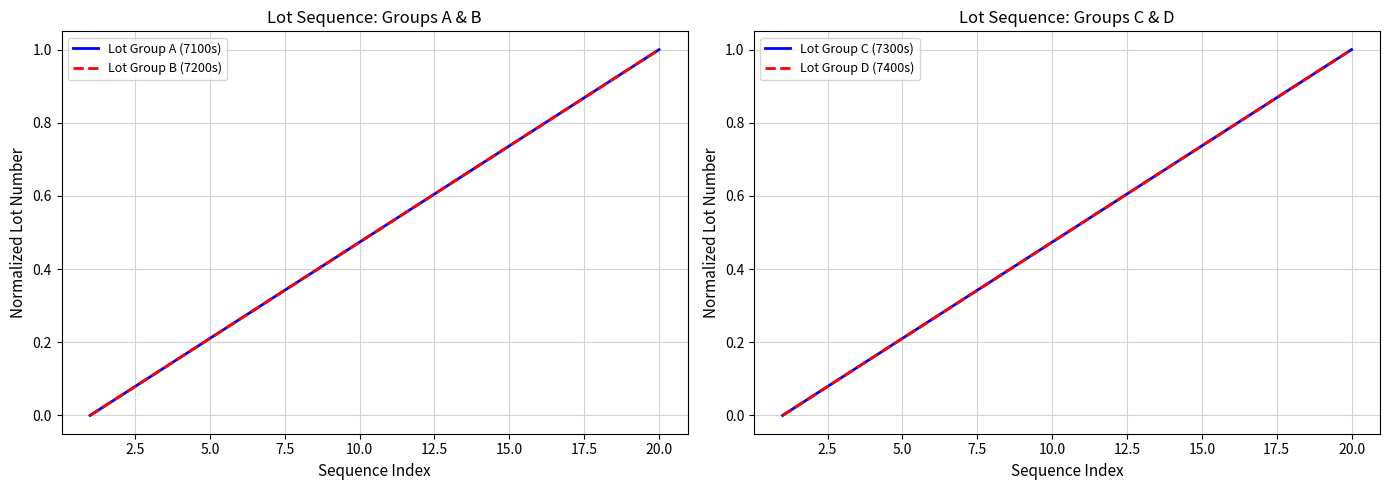

True or false: Lot Group B (7200s) has more than 0 points higher than both neighbors.

False